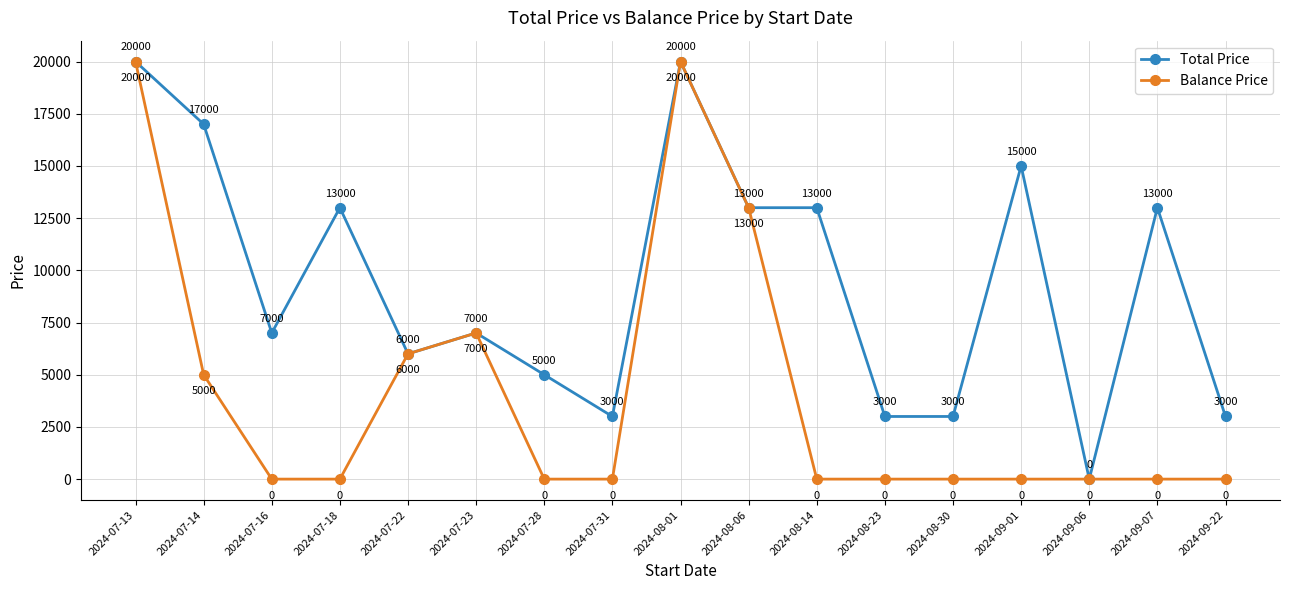

Rank the series by their average value, from lowest to highest.

Balance Price, Total Price